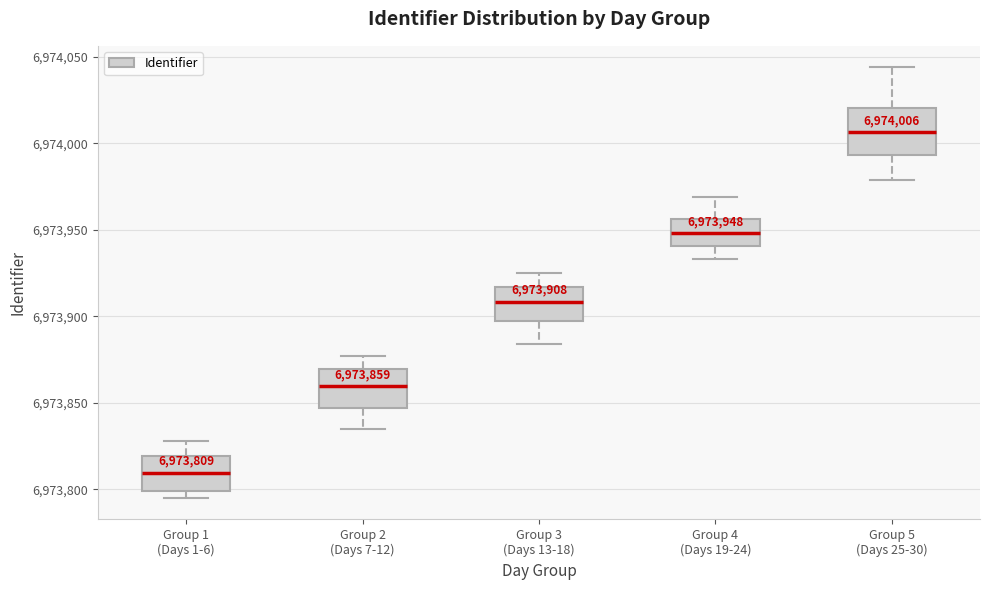

Which box's median line is the highest?

Group 5 (Days 25-30)